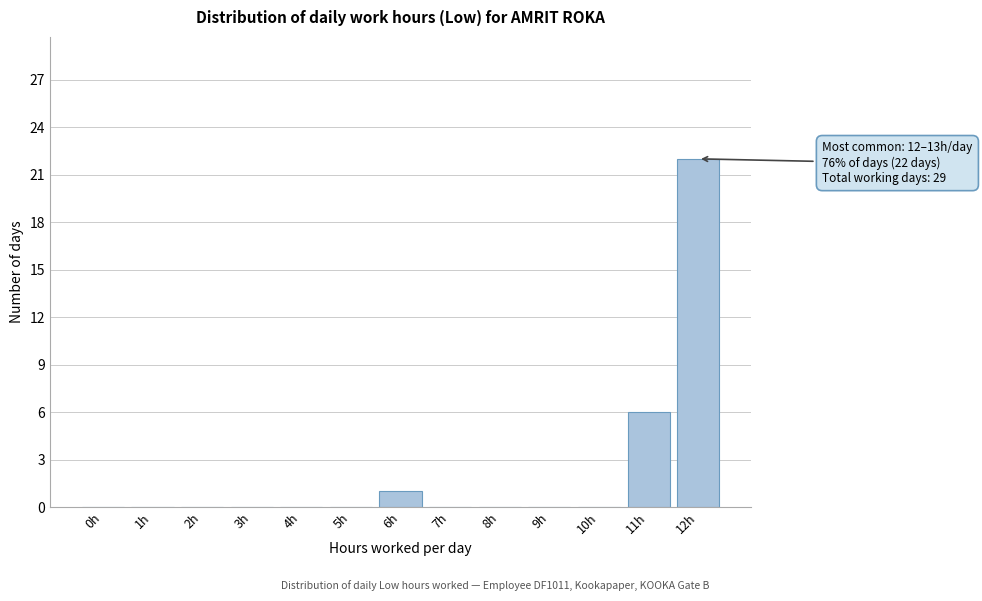

Reading right to left, transcribe all the data shown in this chart.

12h=22	11h=6	10h=0	9h=0	8h=0	7h=0	6h=1	5h=0	4h=0	3h=0	2h=0	1h=0	0h=0